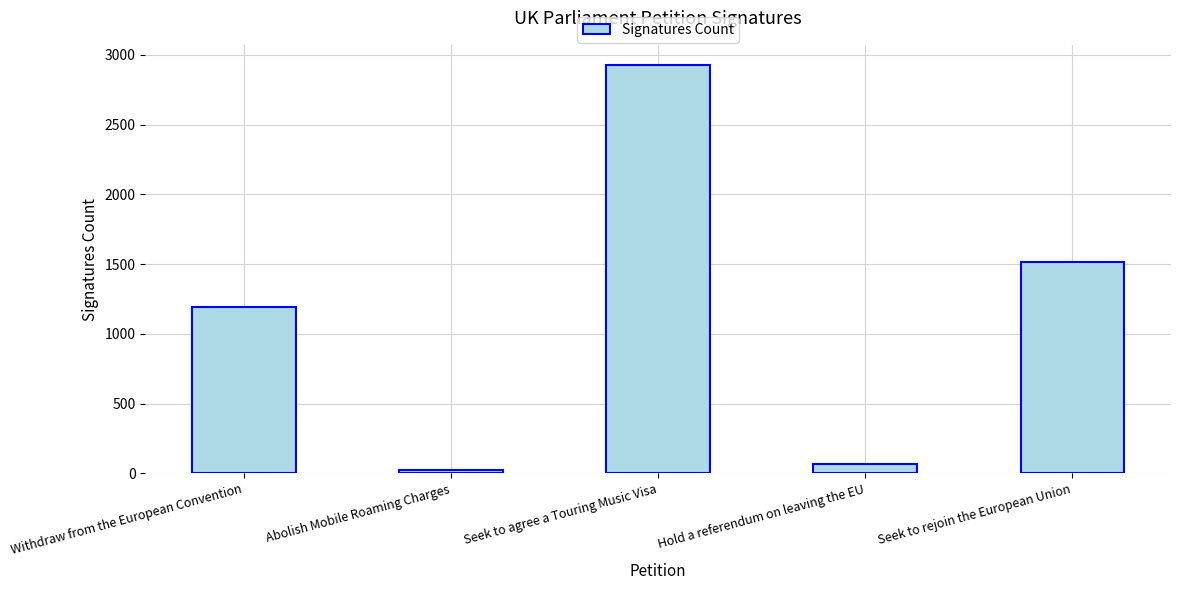

Is it true that the value at Hold a referendum on leaving the EU is 68?

True